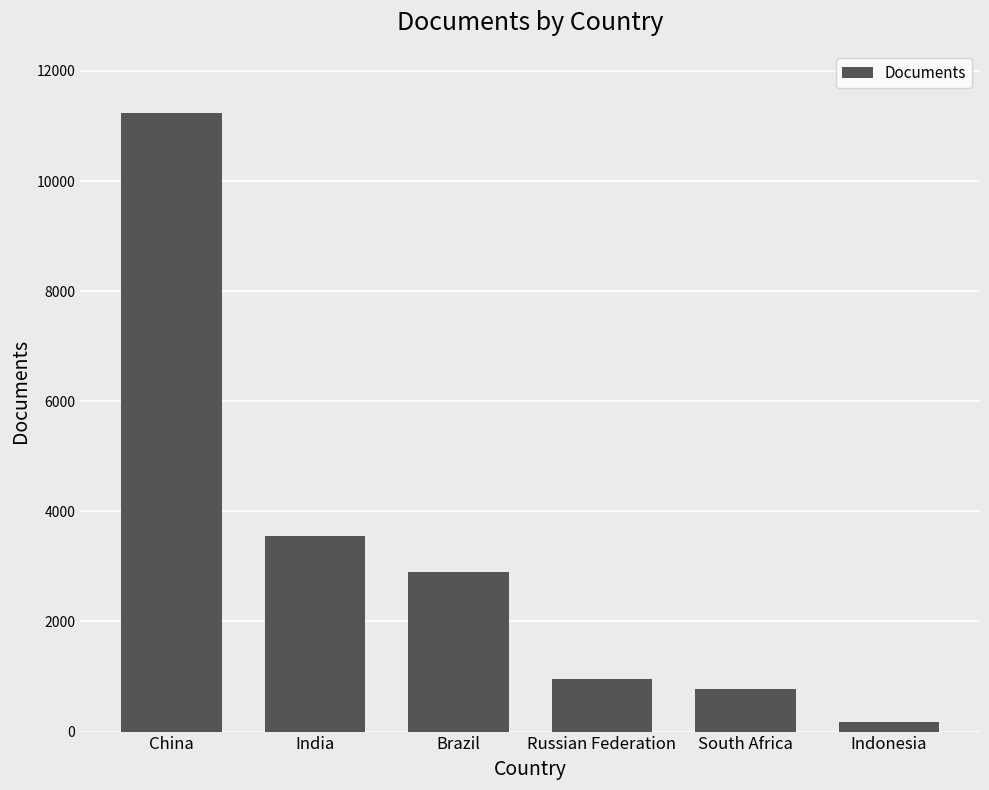

What is the label of the 2nd bar from the right?

South Africa